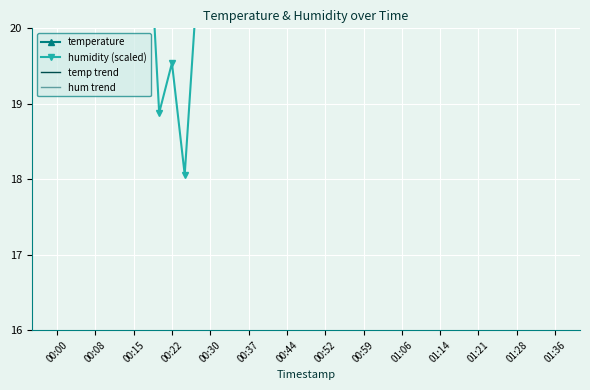

True or false: temp trend has a value of 36.4 at 32.

False